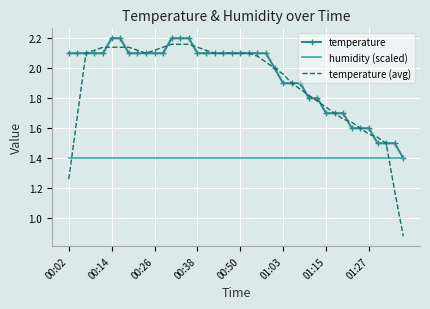

Which series has the largest range (max minus min)?

temperature (avg)